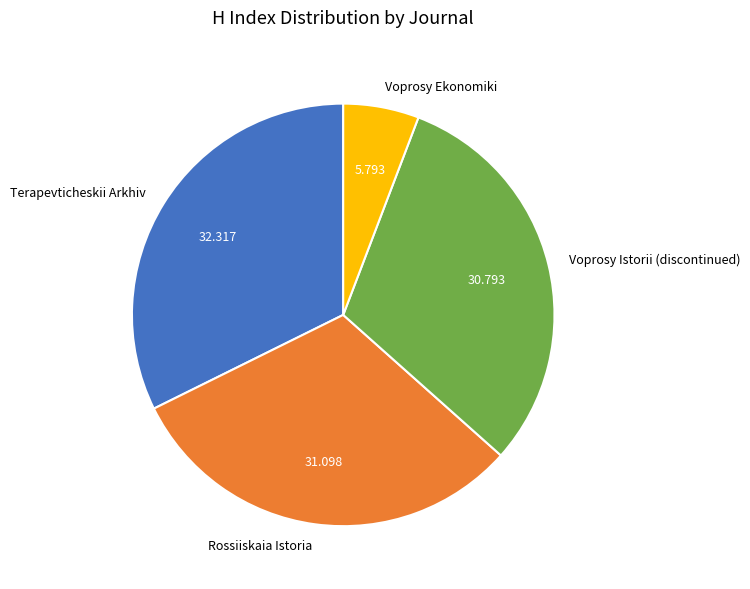

Does Rossiiskaia Istoria account for over 50% of the chart?

No